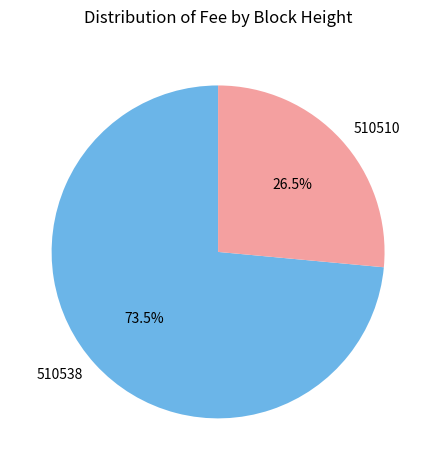

Count the number of slices in the pie.

2